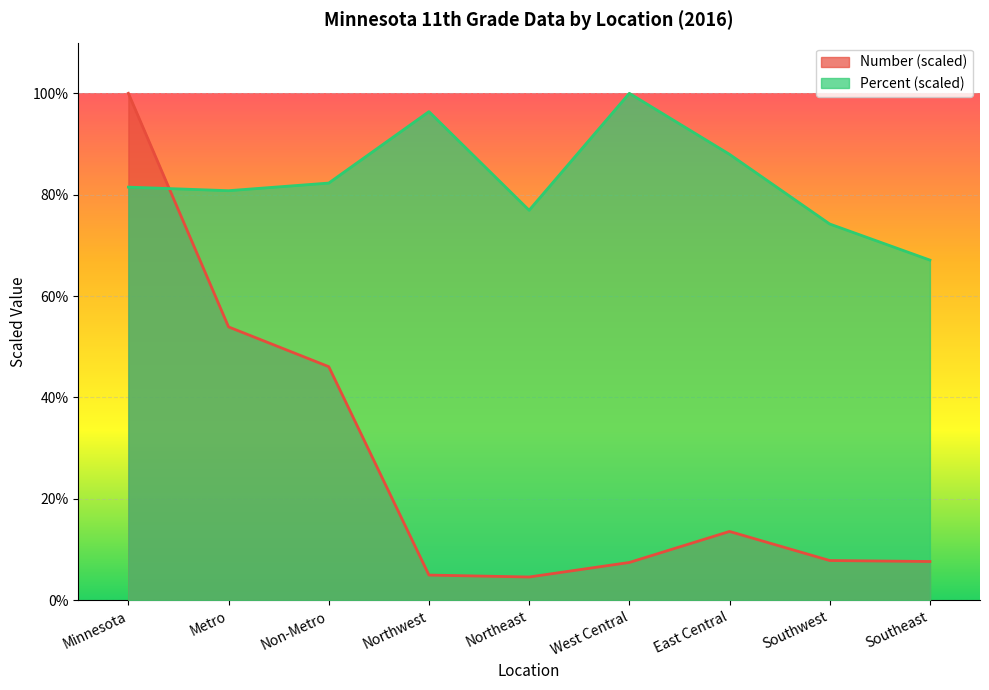

What are all the series names shown in the legend?

Number (scaled), Percent (scaled)